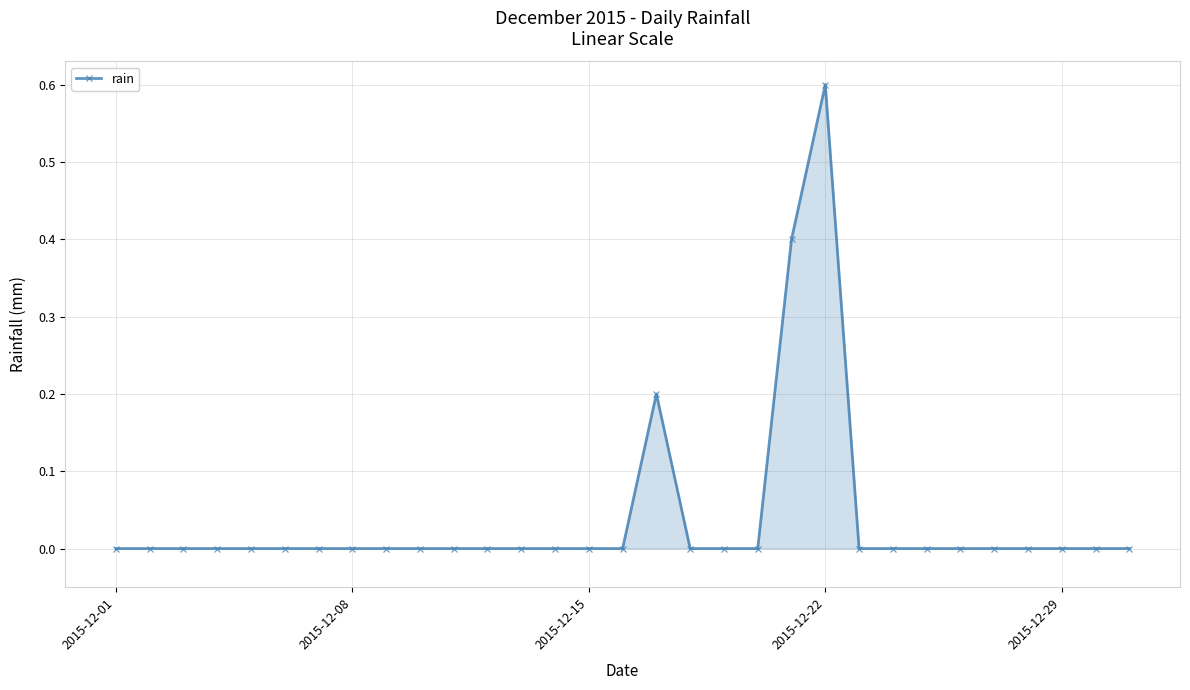

What is the maximum value shown in the chart?

0.6